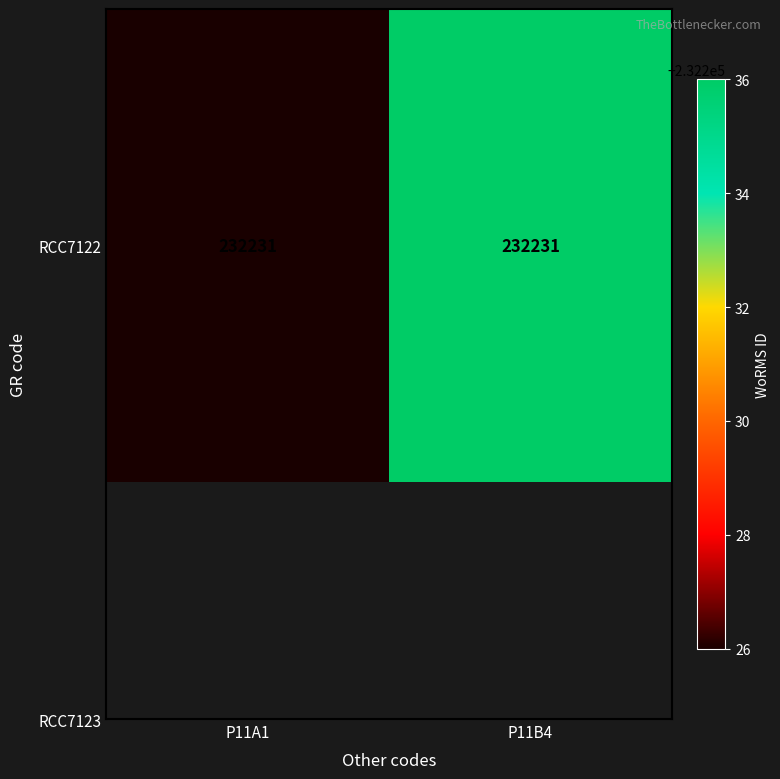

The value at P11B4 is 232236. True or false?

True